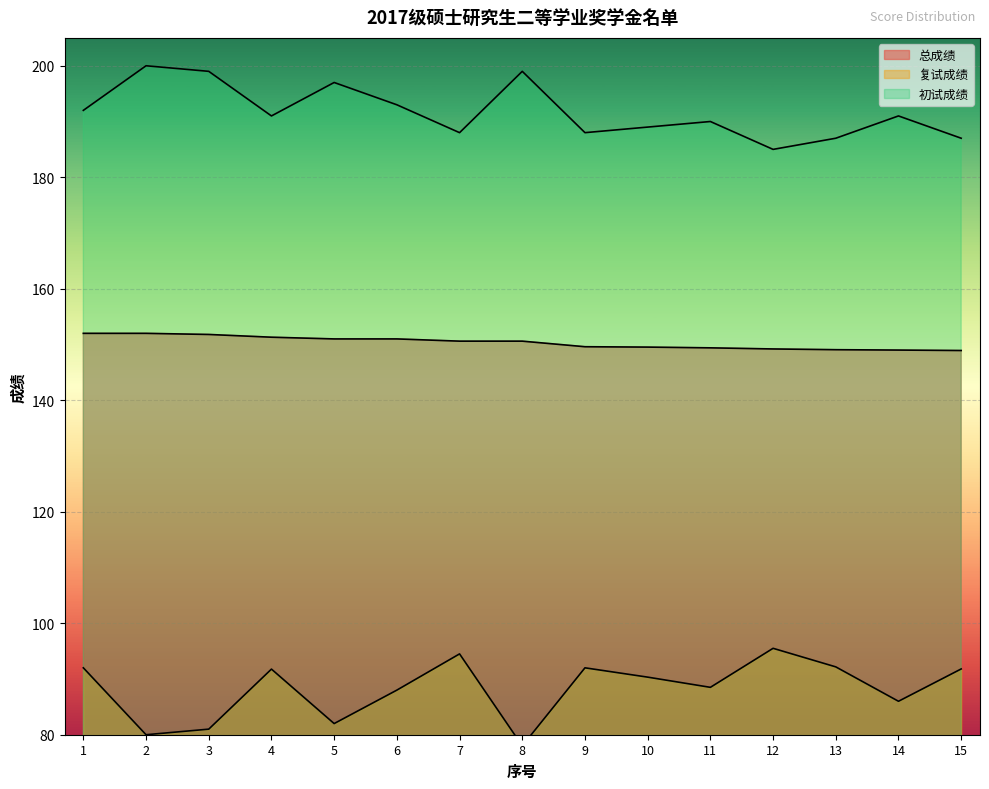

What is the average value of the 复试成绩 series?

88.2